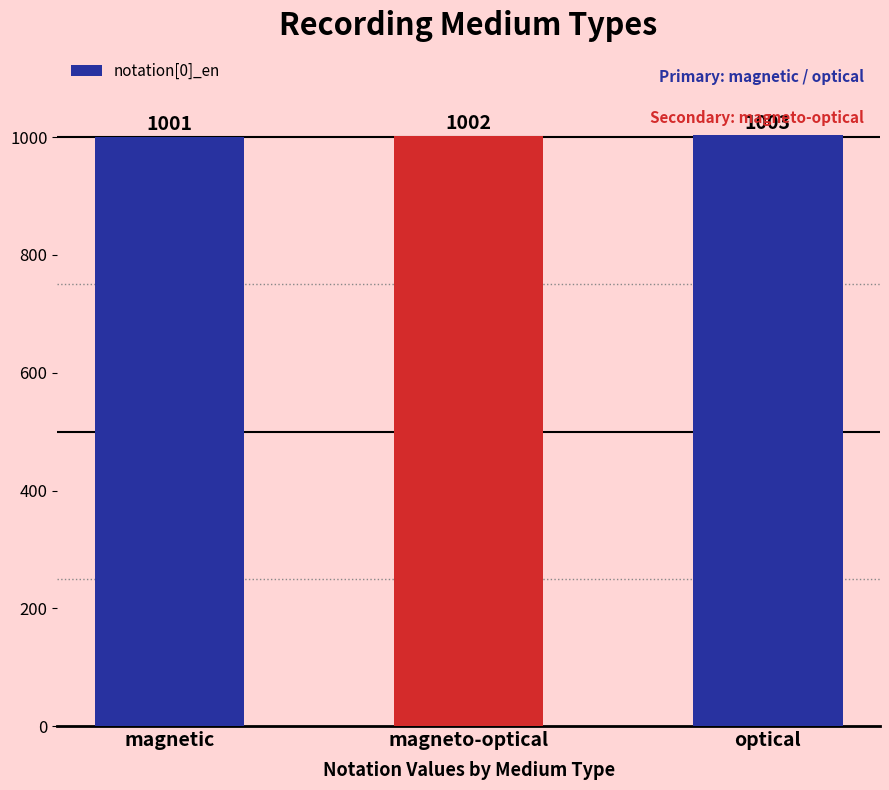

At which label is the value closest to 1002?

magneto-optical